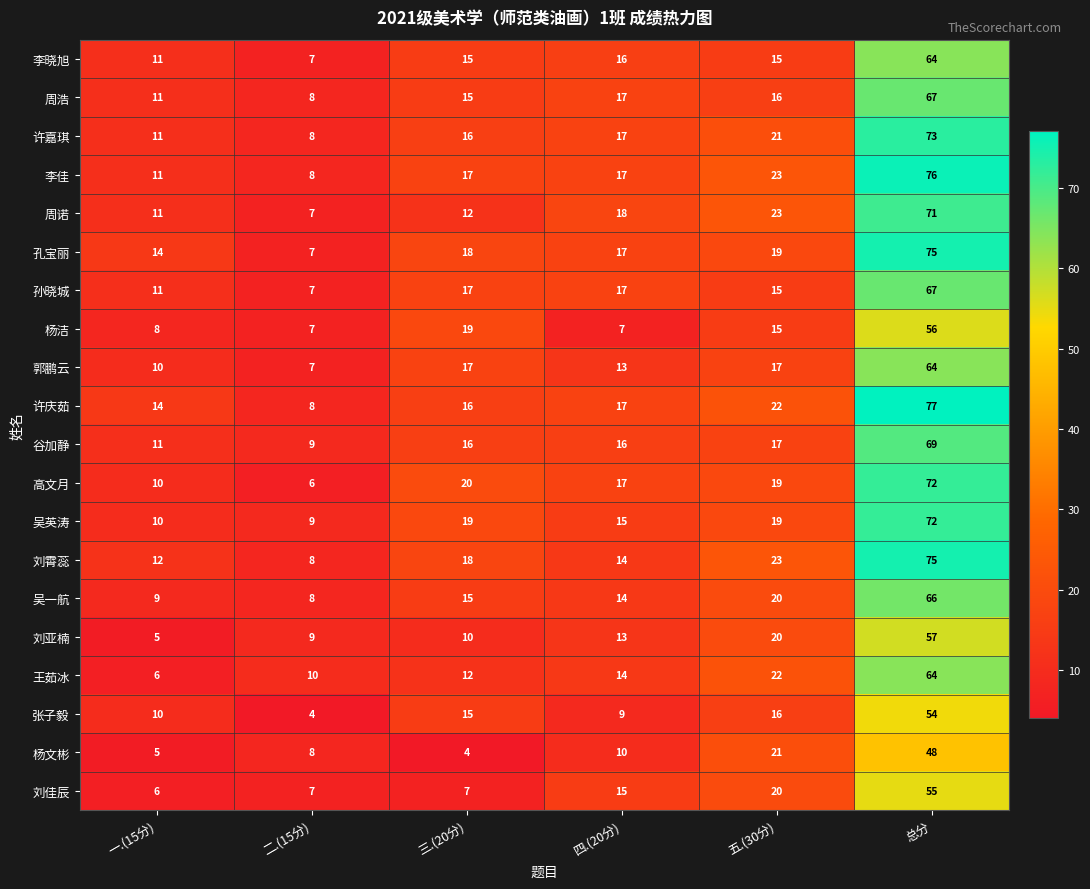

What is the highest value of the 李佳 series?

76